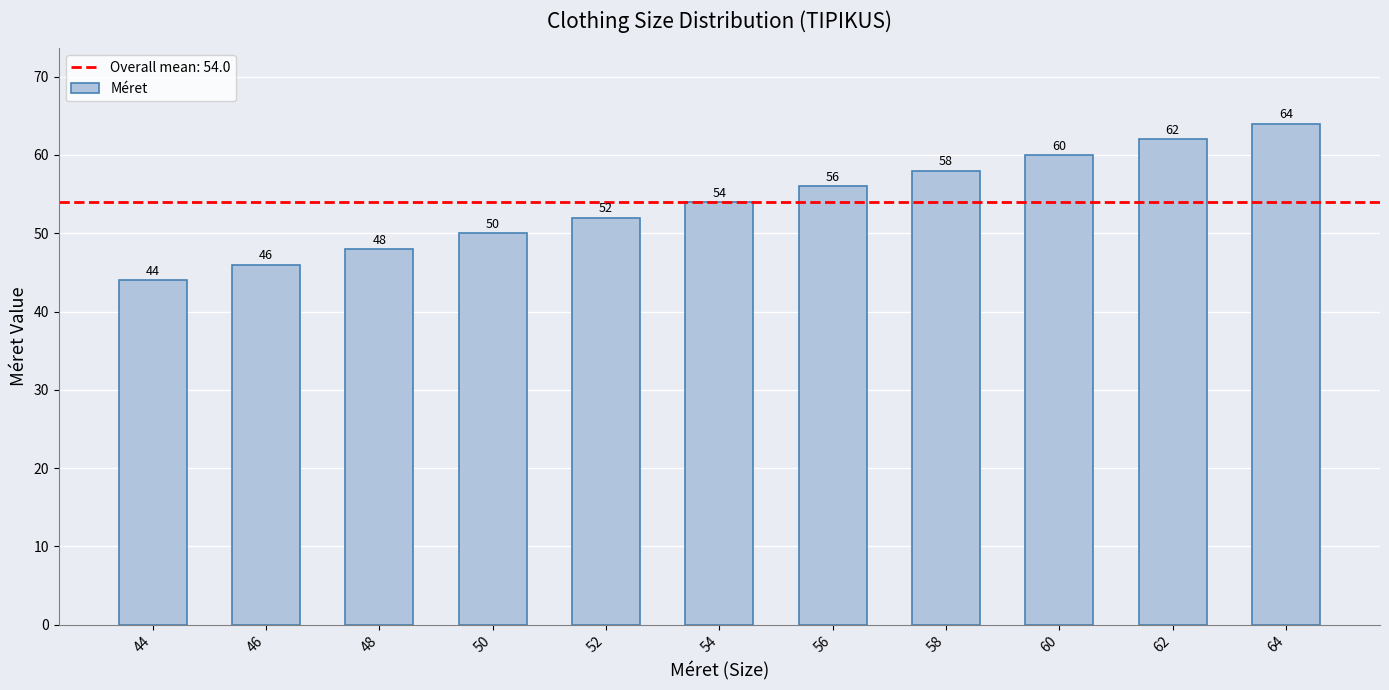

Are the bars horizontal?

No